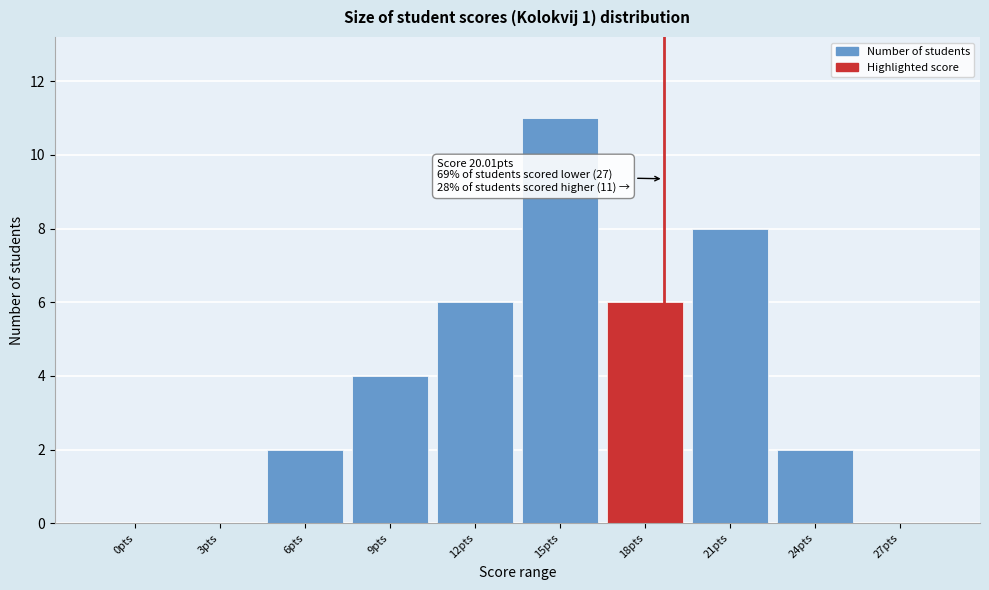

Reading left to right, extract all data points from this chart.

0pts=0	3pts=0	6pts=2	9pts=4	12pts=6	15pts=11	18pts=6	21pts=8	24pts=2	27pts=0